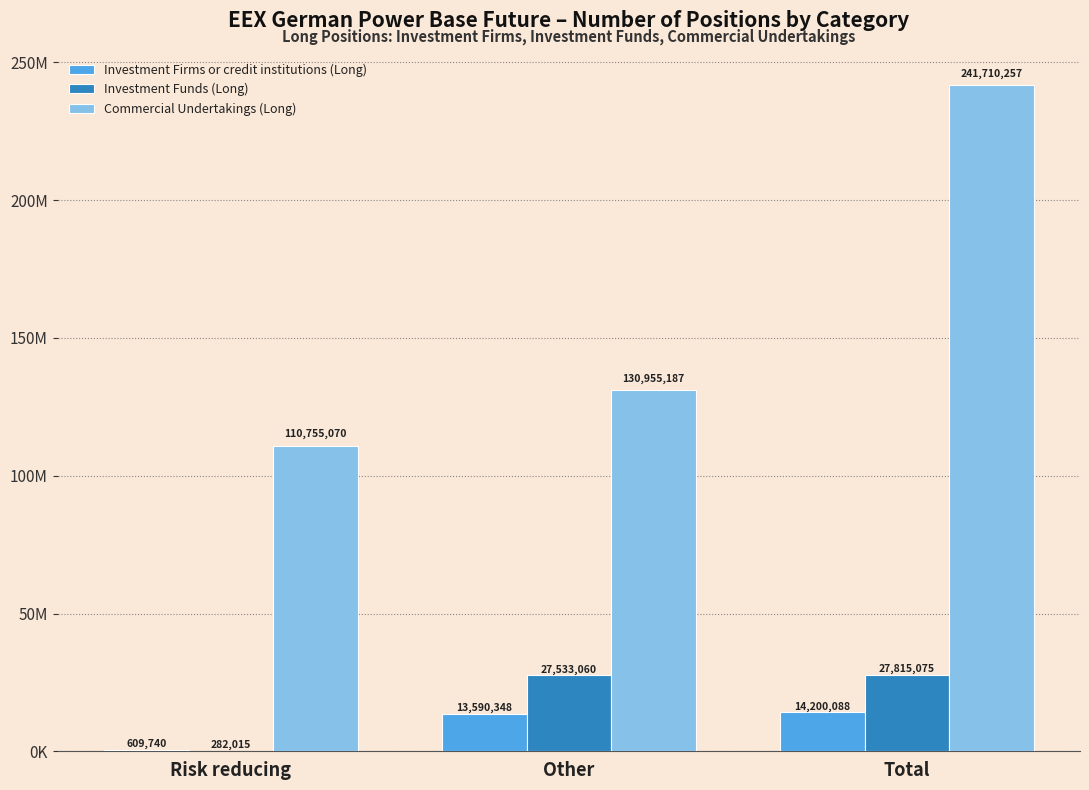

Which series has the widest spread of values?

Commercial Undertakings (Long)